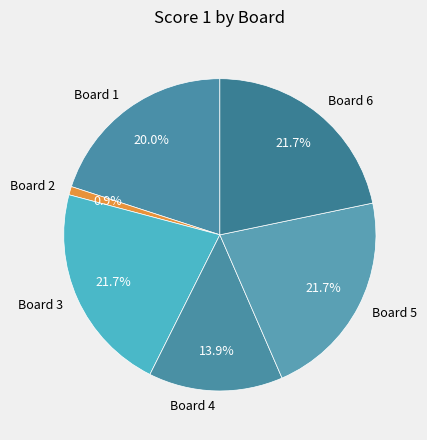

To the nearest percent, what is the average slice percentage?

17%